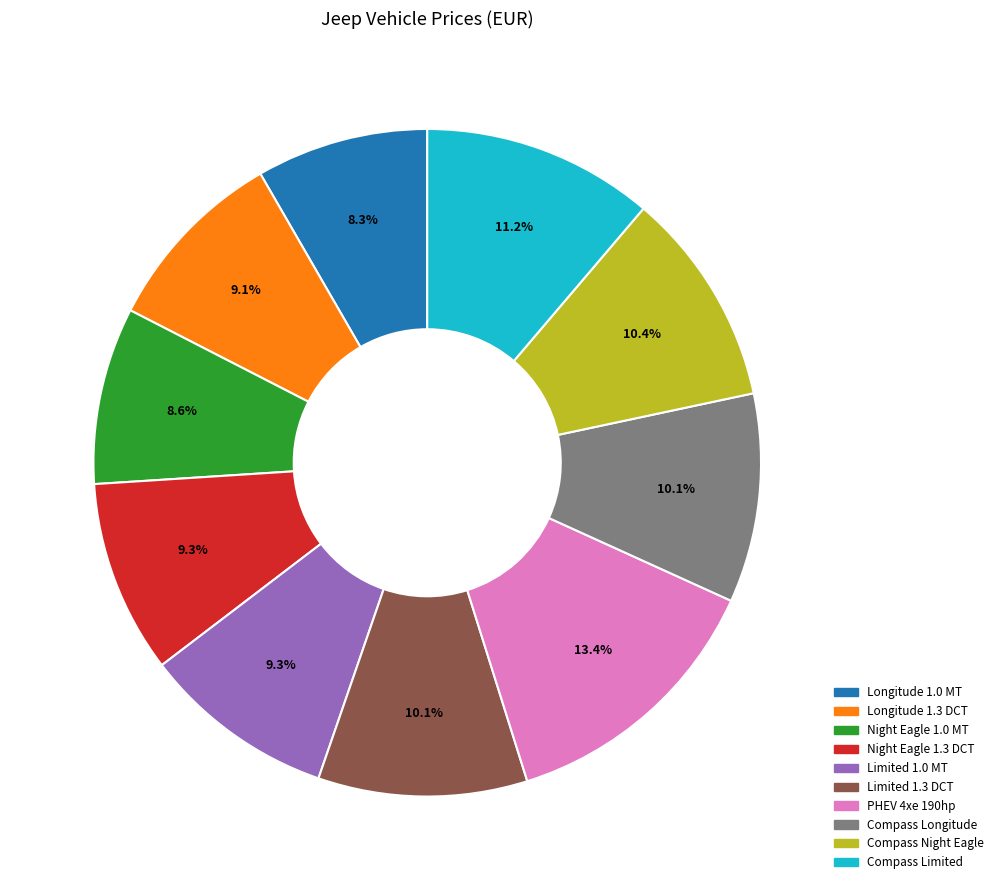

Count the number of slices in the pie.

10